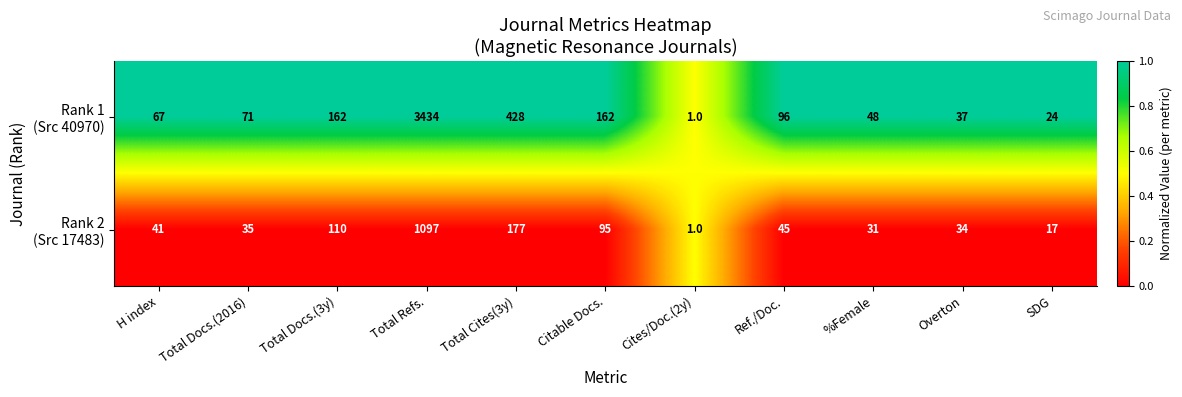

What is the spread (max minus min) of values at %Female?

17